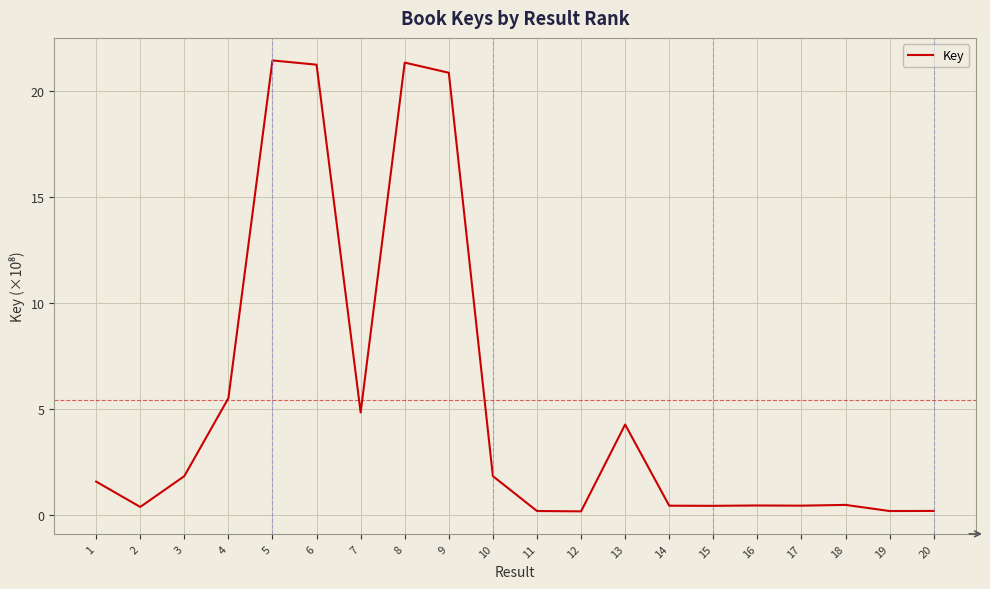

Does the chart have visible grid lines?

Yes